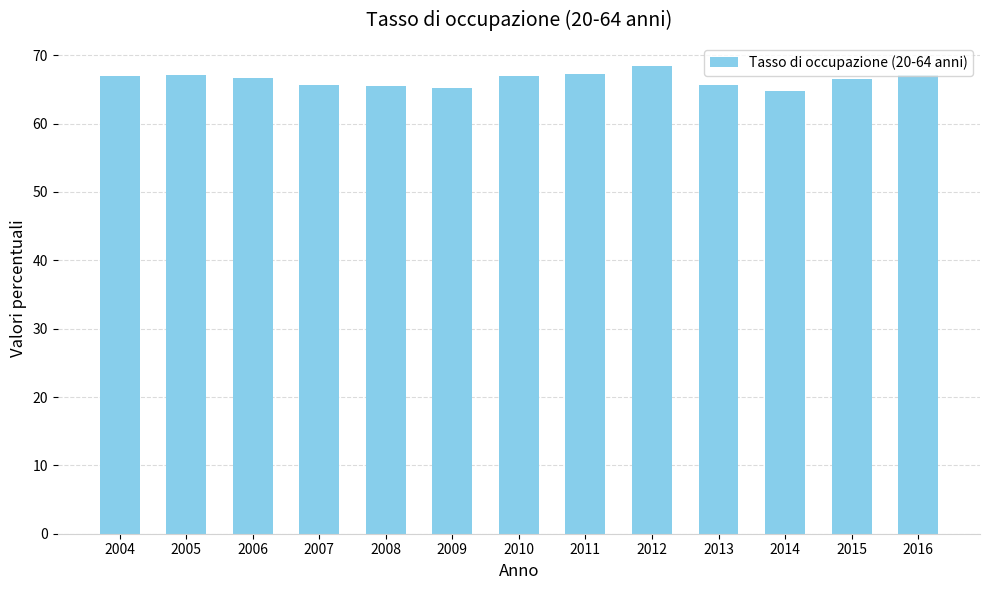

What is the change in value from 2011 to 2014?

-2.6